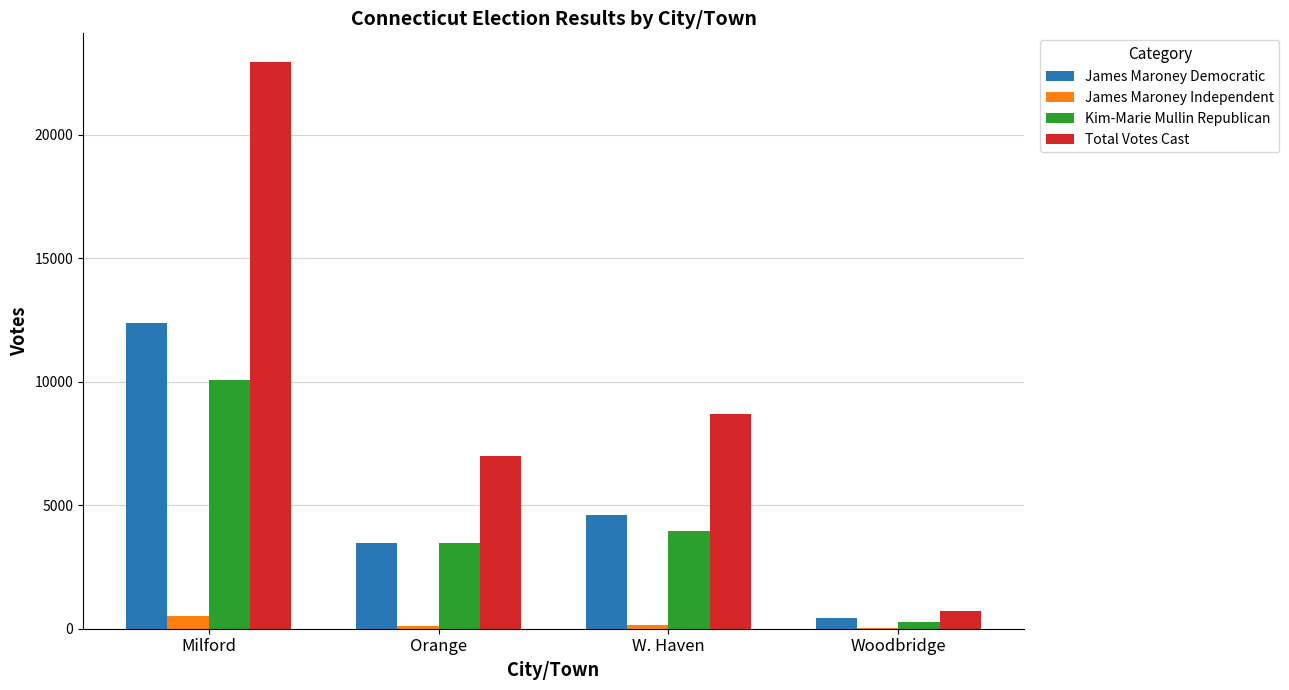

What is the sum of all James Maroney Democratic values?

20863